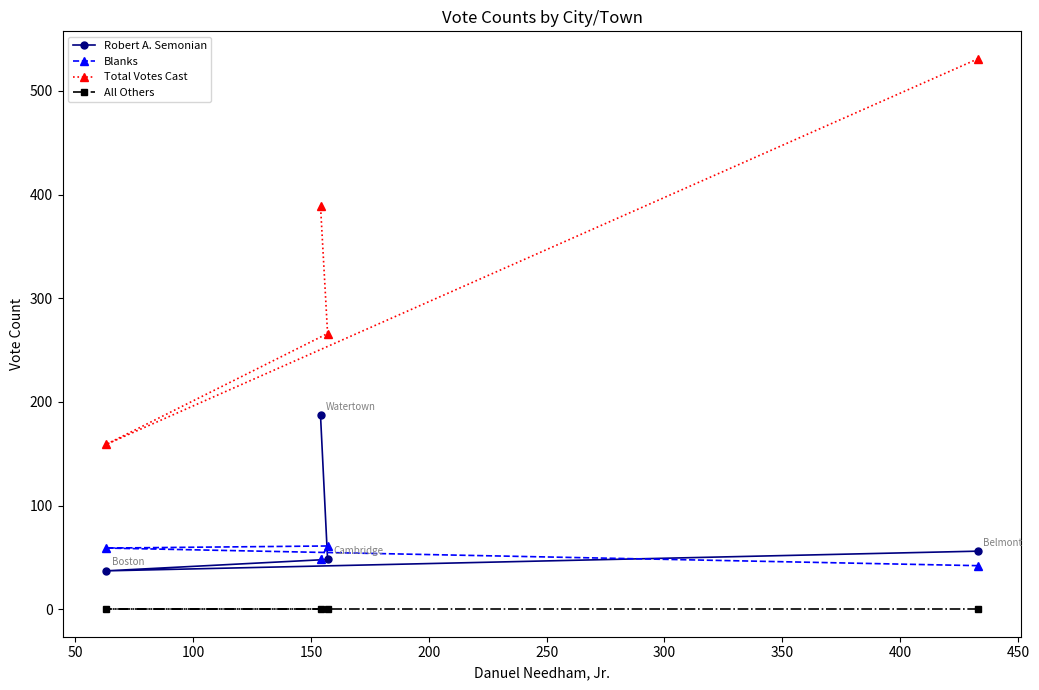

What is the greatest value displayed?

531